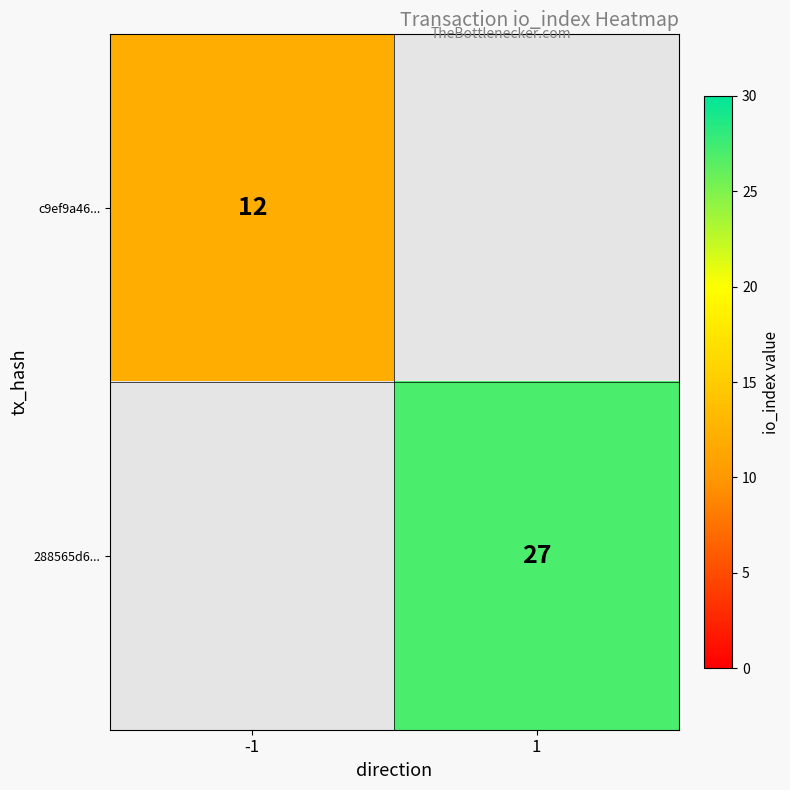

True or false: 288565d6... has a value of 27 at 1.

True